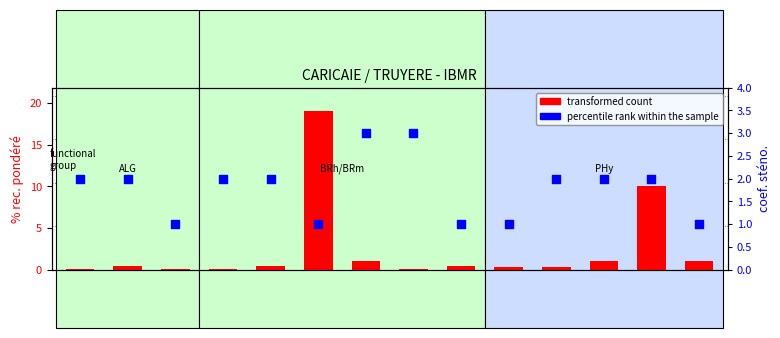

Which series has the widest spread of Y values?

transformed count